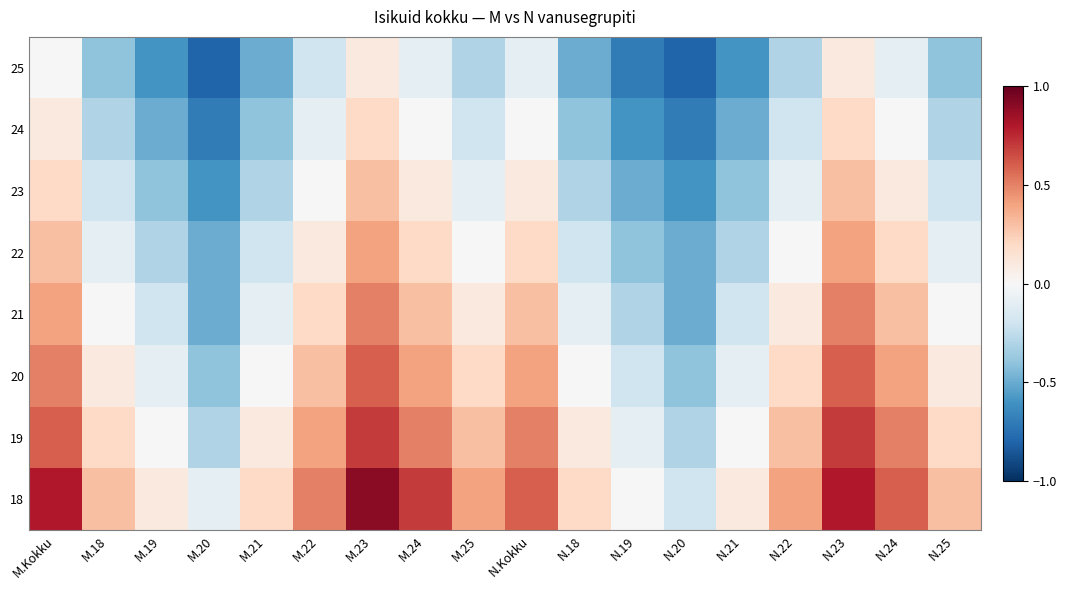

Reading left to right, extract all data points from this chart.

18: M.Kokku=0.8	M.18=0.3	M.19=0.1	M.20=-0.1	M.21=0.2	M.22=0.5	M.23=0.9	M.24=0.7	M.25=0.4	N.Kokku=0.6	N.18=0.2	N.19=0.0	N.20=-0.2	N.21=0.1	N.22=0.4	N.23=0.8	N.24=0.6	N.25=0.3
19: M.Kokku=0.6	M.18=0.2	M.19=0.0	M.20=-0.3	M.21=0.1	M.22=0.4	M.23=0.7	M.24=0.5	M.25=0.3	N.Kokku=0.5	N.18=0.1	N.19=-0.1	N.20=-0.3	N.21=0.0	N.22=0.3	N.23=0.7	N.24=0.5	N.25=0.2
20: M.Kokku=0.5	M.18=0.1	M.19=-0.1	M.20=-0.4	M.21=0.0	M.22=0.3	M.23=0.6	M.24=0.4	M.25=0.2	N.Kokku=0.4	N.18=0.0	N.19=-0.2	N.20=-0.4	N.21=-0.1	N.22=0.2	N.23=0.6	N.24=0.4	N.25=0.1
21: M.Kokku=0.4	M.18=0.0	M.19=-0.2	M.20=-0.5	M.21=-0.1	M.22=0.2	M.23=0.5	M.24=0.3	M.25=0.1	N.Kokku=0.3	N.18=-0.1	N.19=-0.3	N.20=-0.5	N.21=-0.2	N.22=0.1	N.23=0.5	N.24=0.3	N.25=0.0
22: M.Kokku=0.3	M.18=-0.1	M.19=-0.3	M.20=-0.5	M.21=-0.2	M.22=0.1	M.23=0.4	M.24=0.2	M.25=0.0	N.Kokku=0.2	N.18=-0.2	N.19=-0.4	N.20=-0.5	N.21=-0.3	N.22=0.0	N.23=0.4	N.24=0.2	N.25=-0.1
23: M.Kokku=0.2	M.18=-0.2	M.19=-0.4	M.20=-0.6	M.21=-0.3	M.22=0.0	M.23=0.3	M.24=0.1	M.25=-0.1	N.Kokku=0.1	N.18=-0.3	N.19=-0.5	N.20=-0.6	N.21=-0.4	N.22=-0.1	N.23=0.3	N.24=0.1	N.25=-0.2
24: M.Kokku=0.1	M.18=-0.3	M.19=-0.5	M.20=-0.7	M.21=-0.4	M.22=-0.1	M.23=0.2	M.24=0.0	M.25=-0.2	N.Kokku=0.0	N.18=-0.4	N.19=-0.6	N.20=-0.7	N.21=-0.5	N.22=-0.2	N.23=0.2	N.24=0.0	N.25=-0.3
25: M.Kokku=0.0	M.18=-0.4	M.19=-0.6	M.20=-0.8	M.21=-0.5	M.22=-0.2	M.23=0.1	M.24=-0.1	M.25=-0.3	N.Kokku=-0.1	N.18=-0.5	N.19=-0.7	N.20=-0.8	N.21=-0.6	N.22=-0.3	N.23=0.1	N.24=-0.1	N.25=-0.4